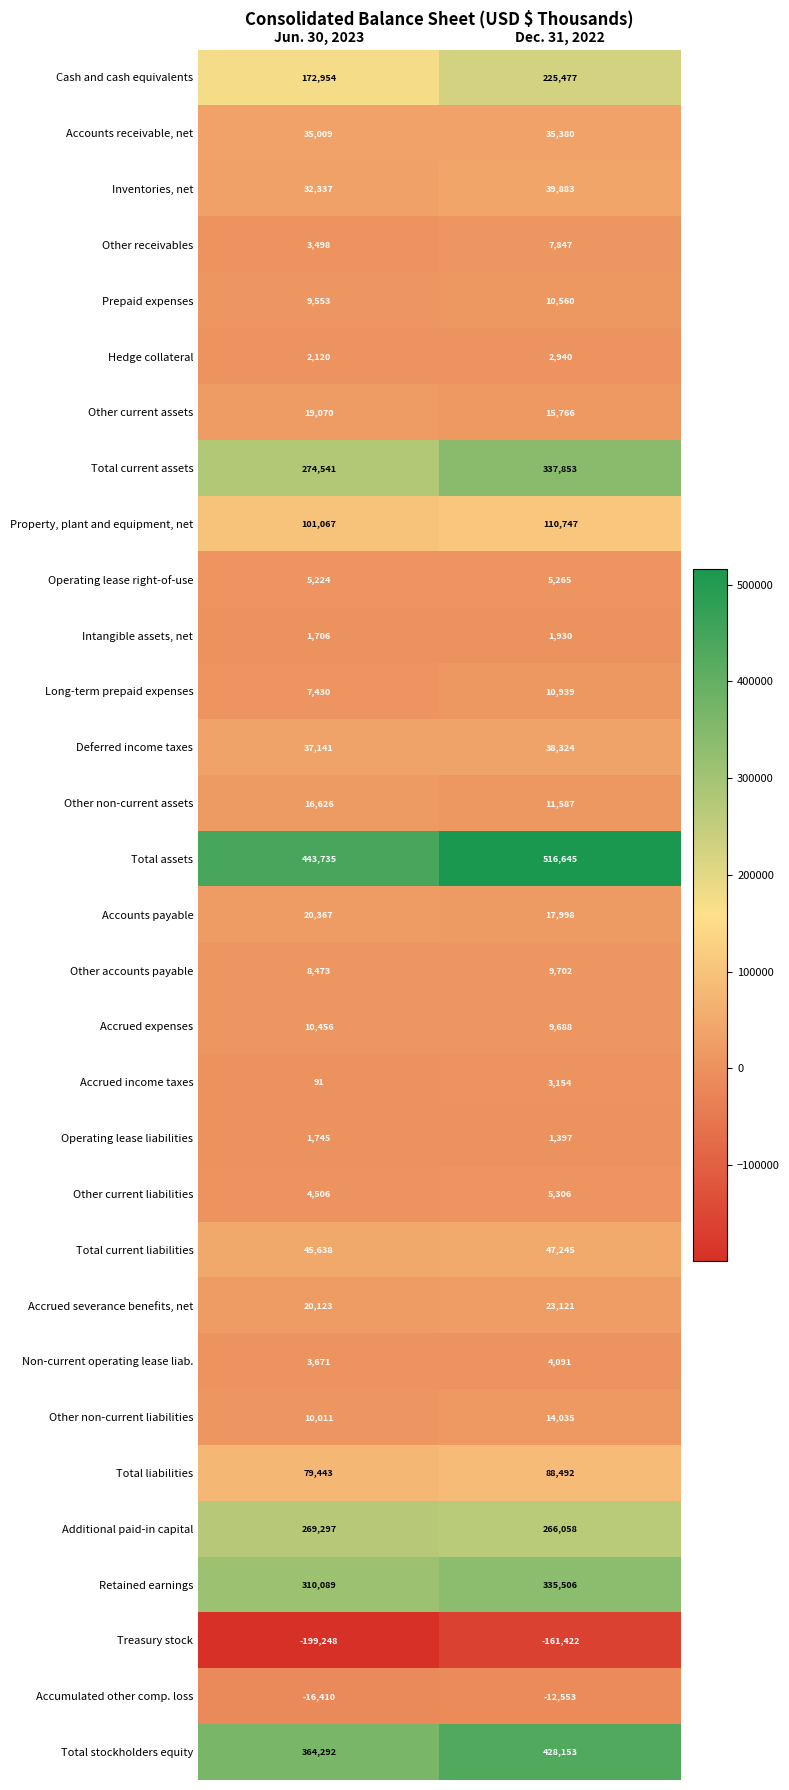

Which series has the largest range (max minus min)?

Total assets